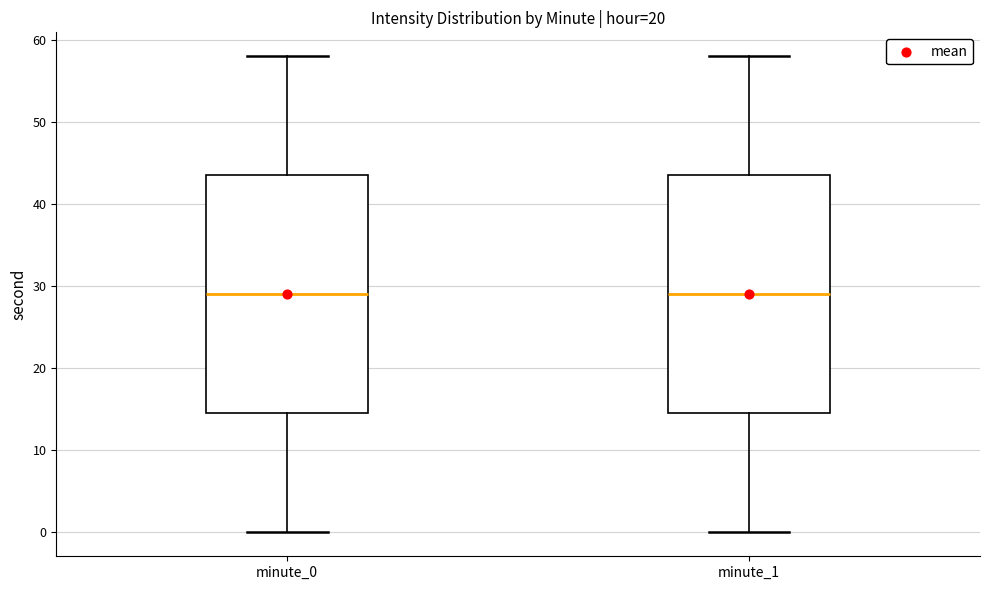

Reading left to right, read every box against the y-axis: the position of its median line, the range the box covers, and the ends of its whiskers. The values are not printed on the chart, so give them approximately, as read against the axis.

minute_0: median 29, box 15 to 44, whiskers 0 to 58
minute_1: median 29, box 15 to 44, whiskers 0 to 58